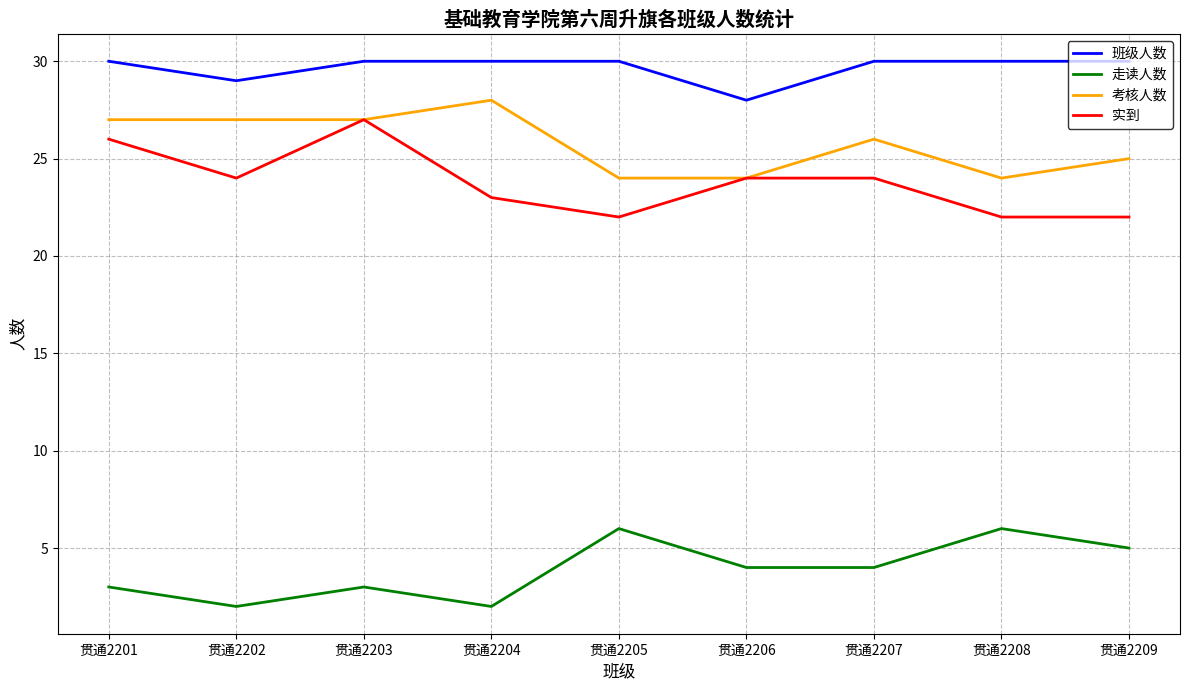

True or false: 班级人数 and 考核人数 cross at least once.

False